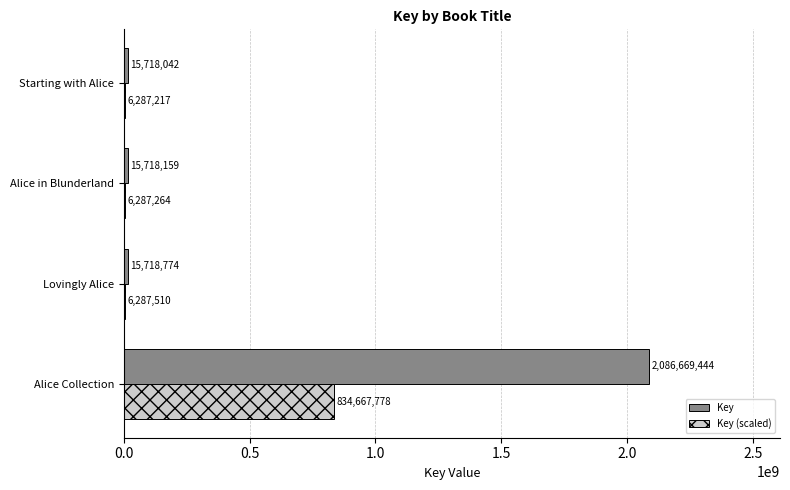

How many series are shown in this chart?

2